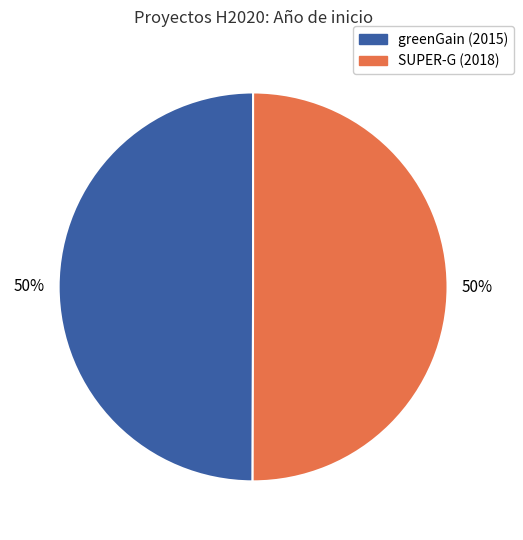

To the nearest percent, what is the average slice percentage?

50%